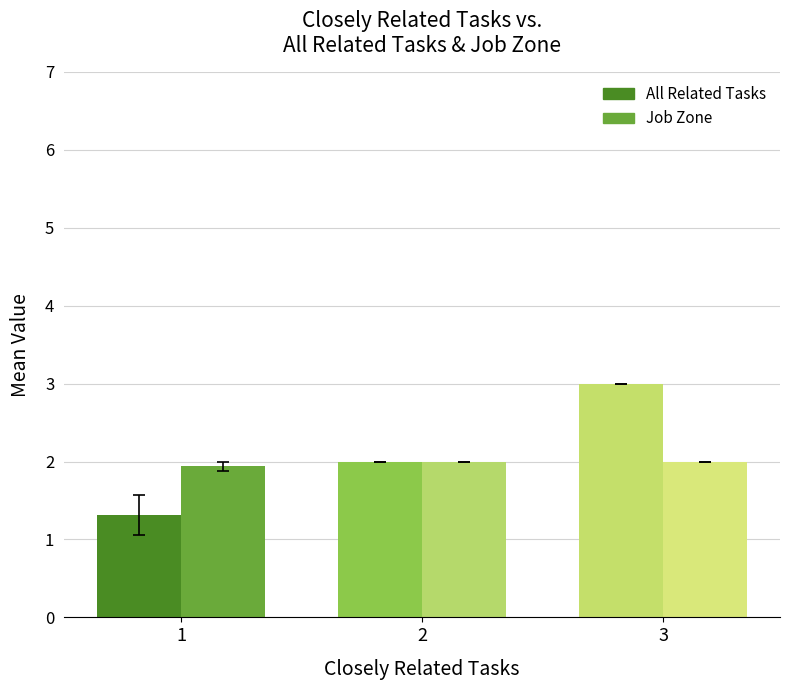

What is the value of the Job Zone bar at the 2nd from the left?

2.0